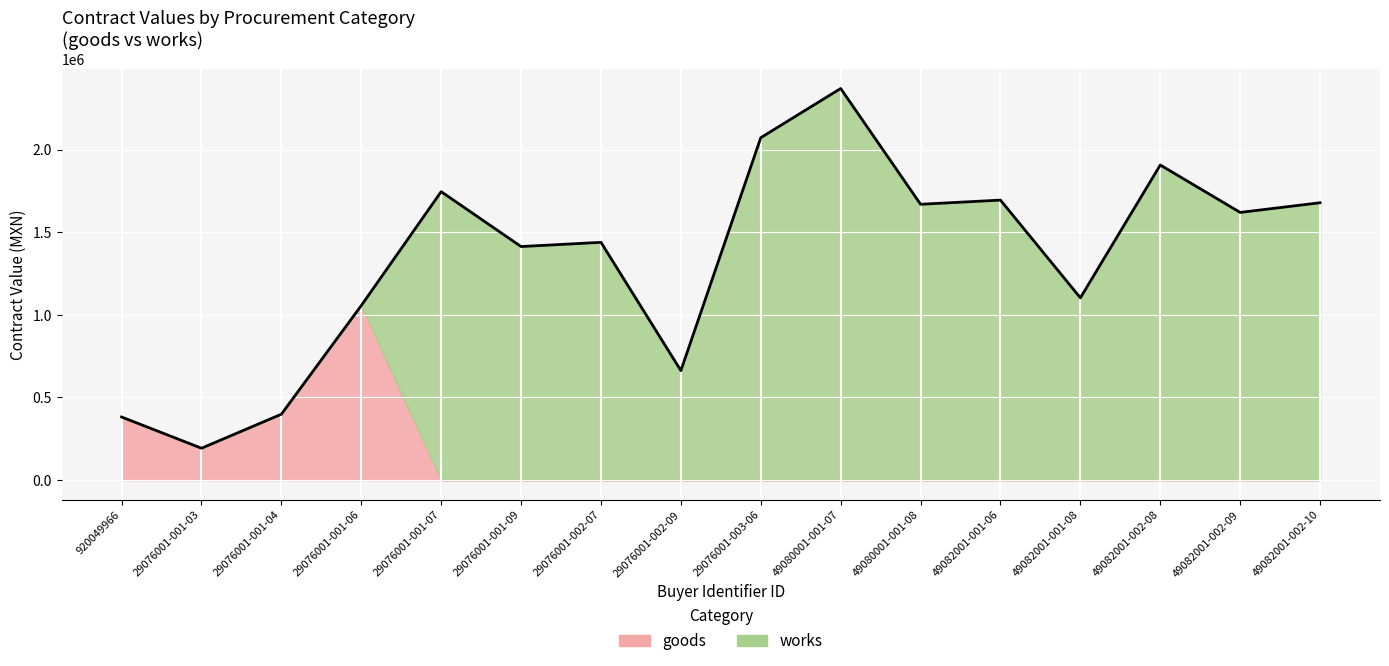

How many interior local valleys does the goods series have?

1